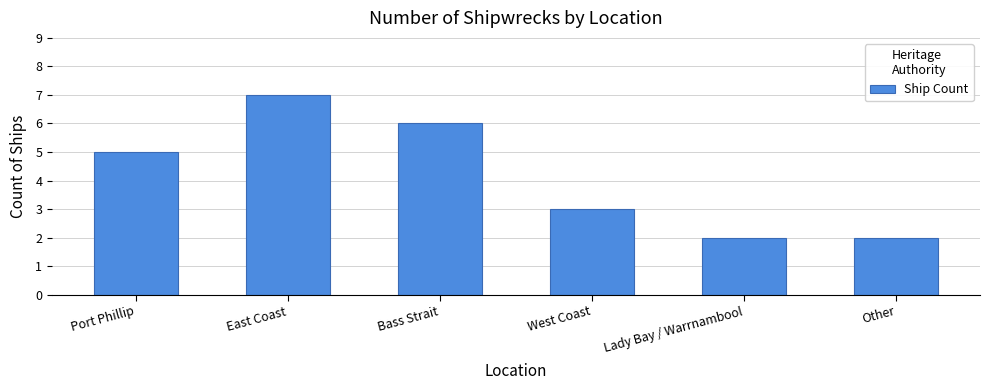

What is the value of the 6th bar from the left?

2